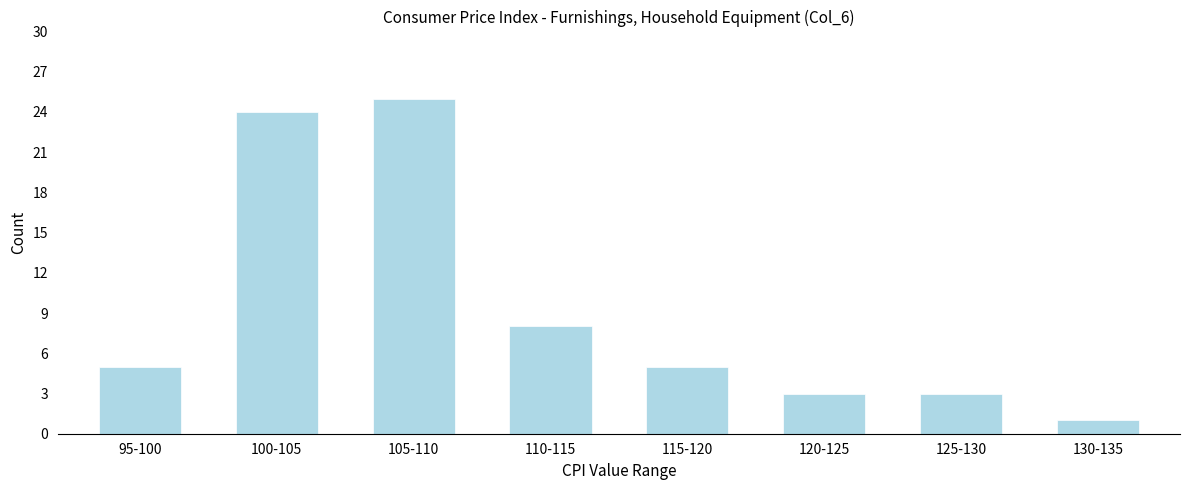

Reading right to left, list all the values displayed in this chart.

1	3	3	5	8	25	24	5